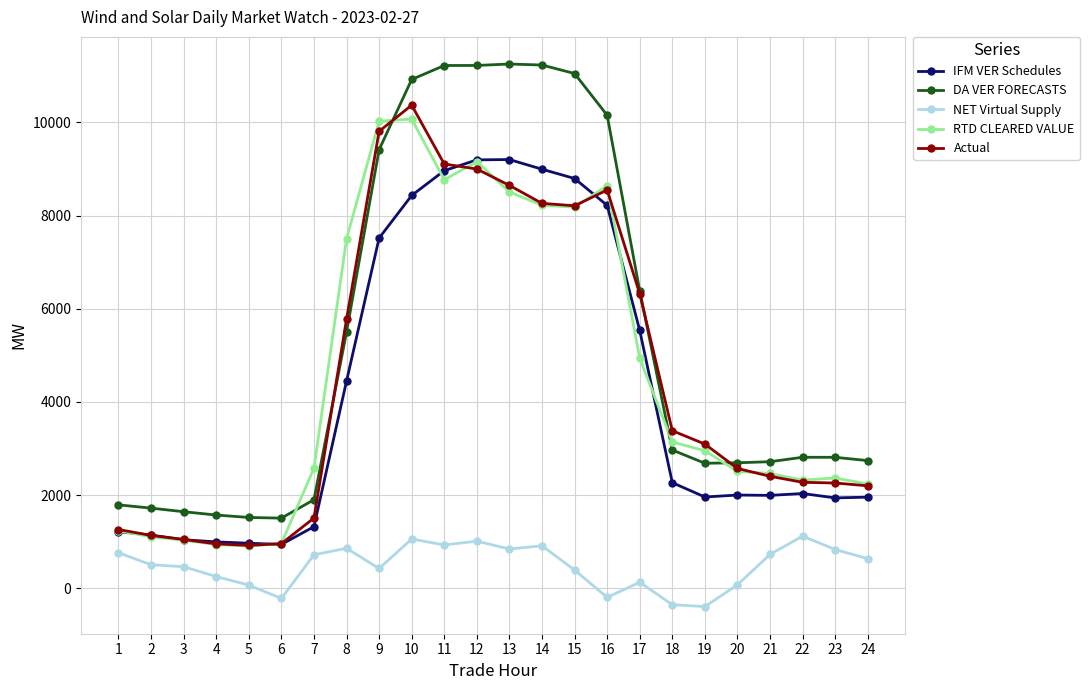

At how many categories does at least one series exceed 10620?

6